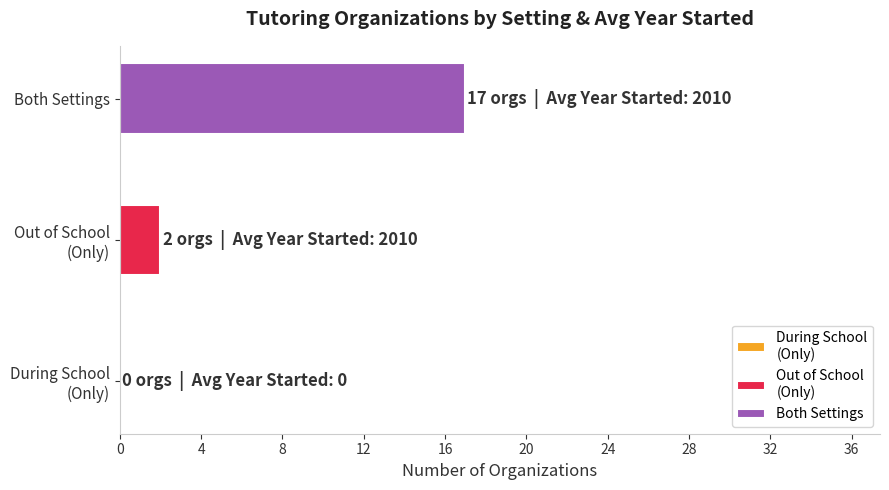

Which label corresponds to the largest value in the chart?

Both Settings